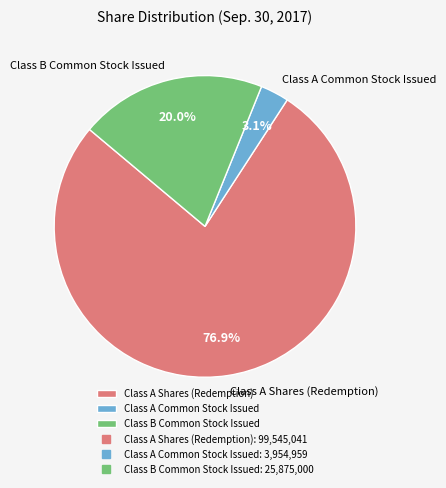

How many slices are in this pie chart?

3